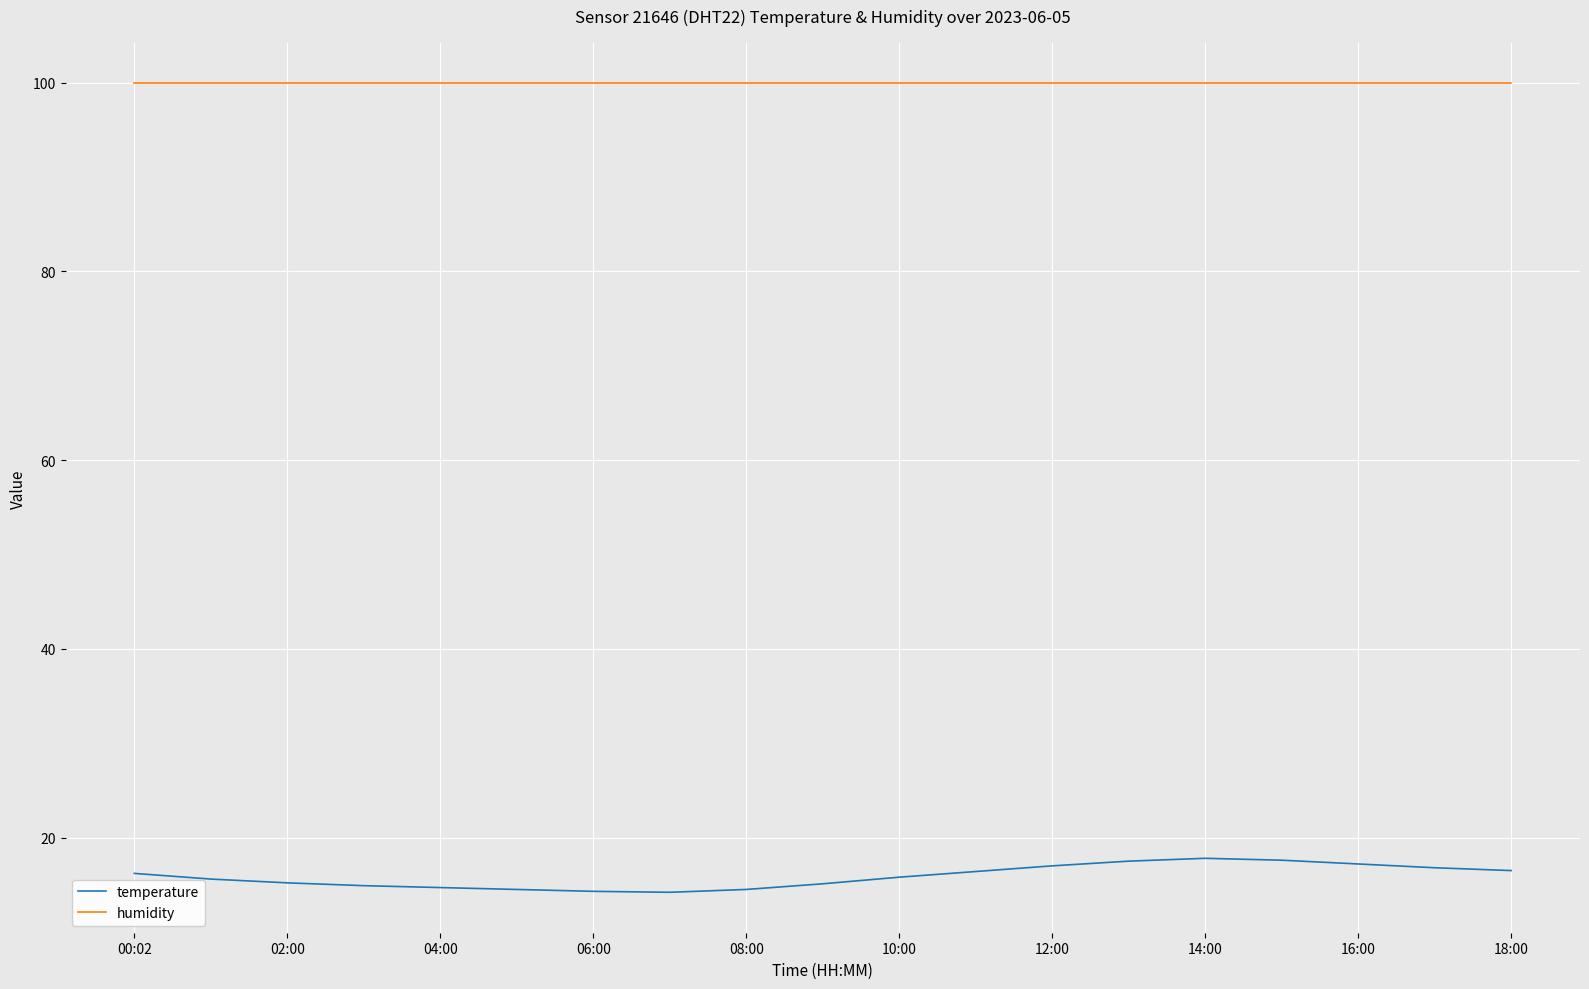

What is the highest value of the temperature series?

17.8